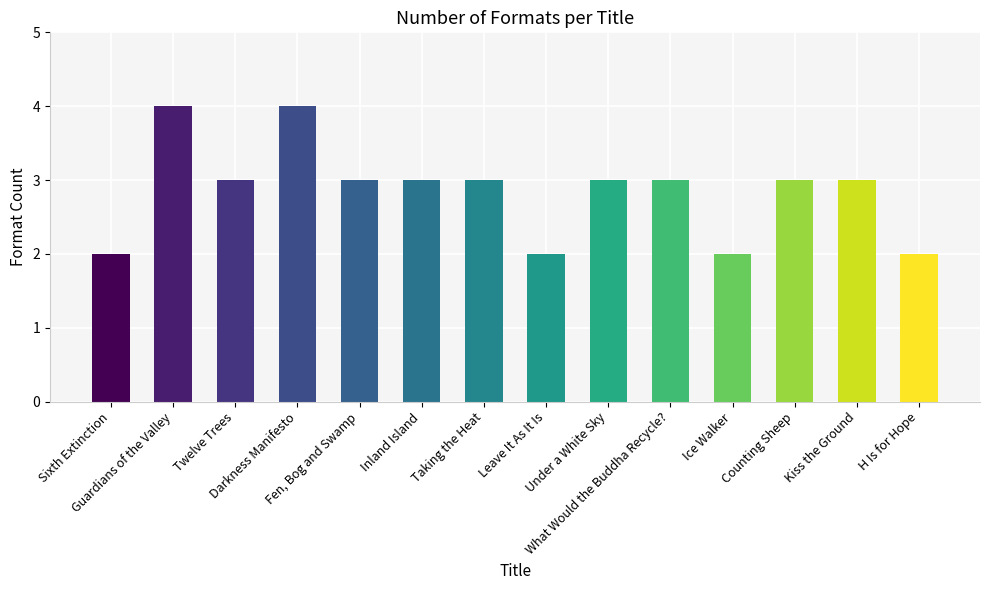

What is the value of the 10th bar from the left?

3